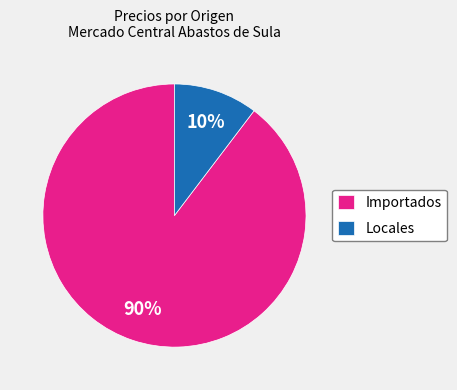

To the nearest percent, what is the average slice percentage?

50%